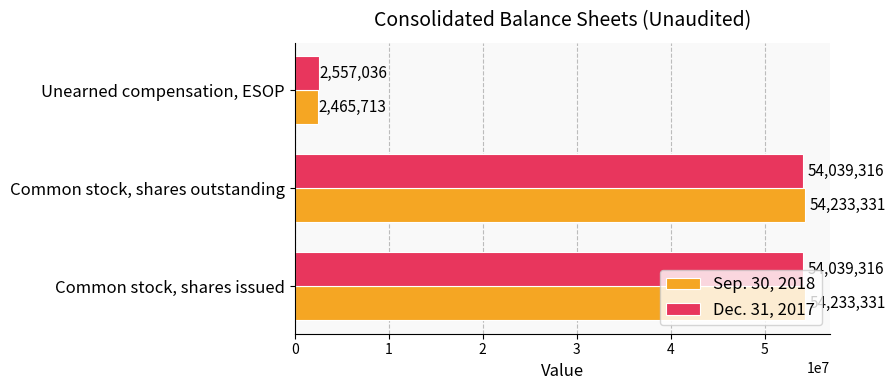

What are all the series names shown in the legend?

Sep. 30, 2018, Dec. 31, 2017